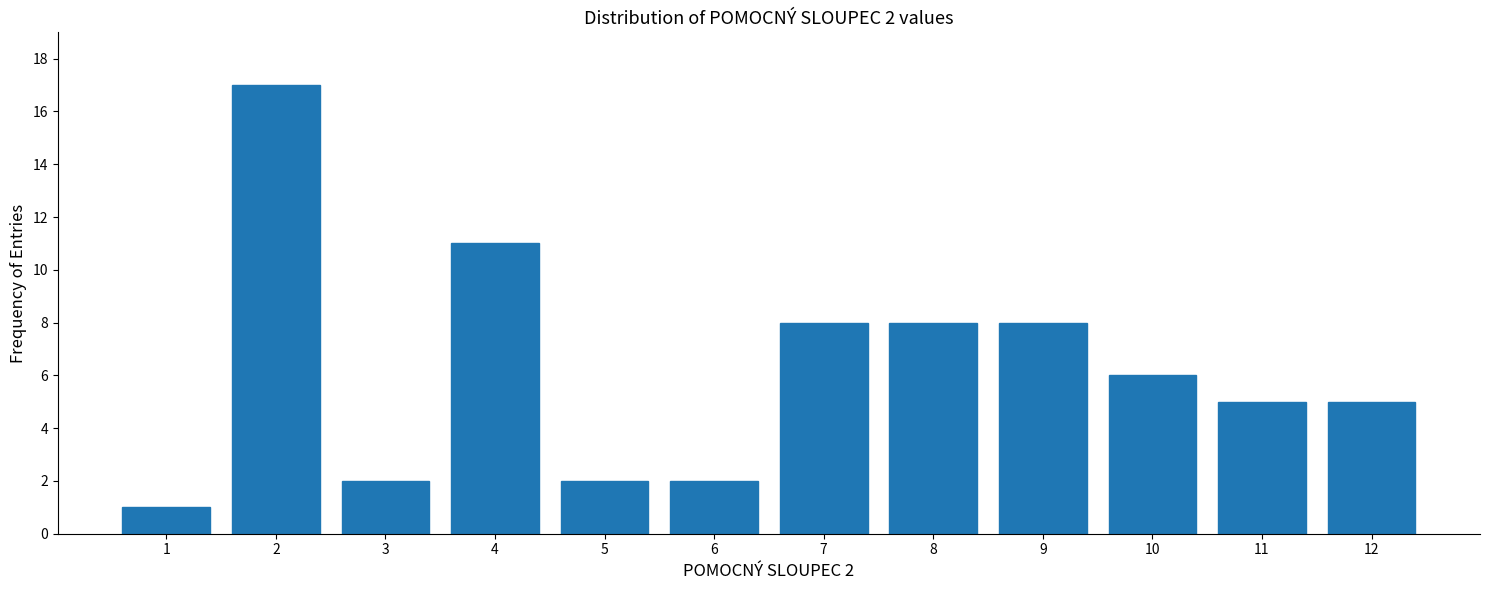

Reading left to right, extract all data points from this chart.

1=1	2=17	3=2	4=11	5=2	6=2	7=8	8=8	9=8	10=6	11=5	12=5